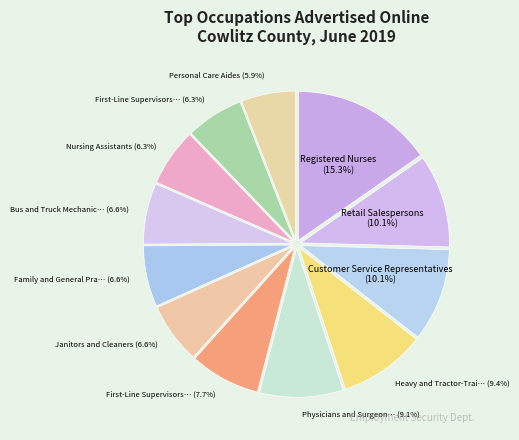

How many slices are in this pie chart?

12